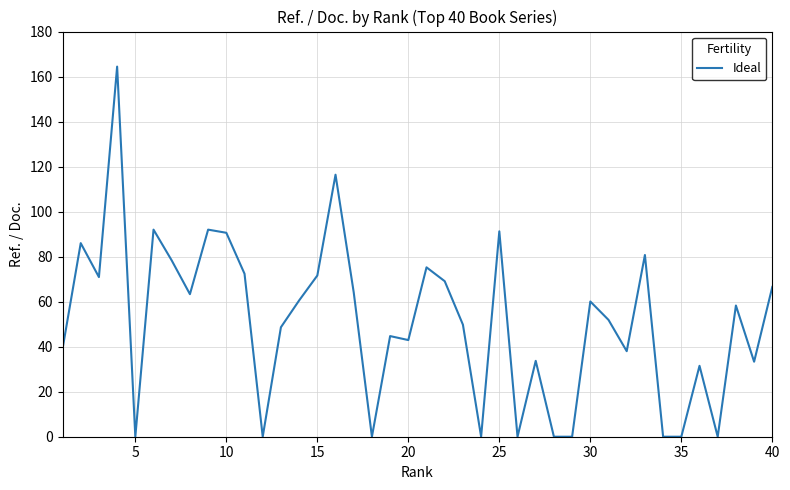

What is the difference between the maximum and minimum values?

164.4